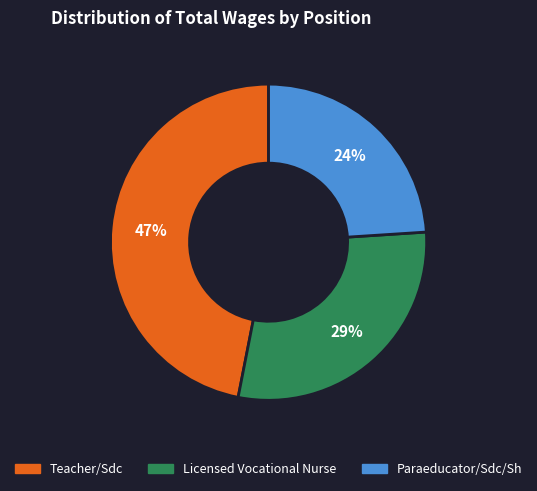

Rank the categories by value from lowest to highest.

Paraeducator/Sdc/Sh, Licensed Vocational Nurse, Teacher/Sdc